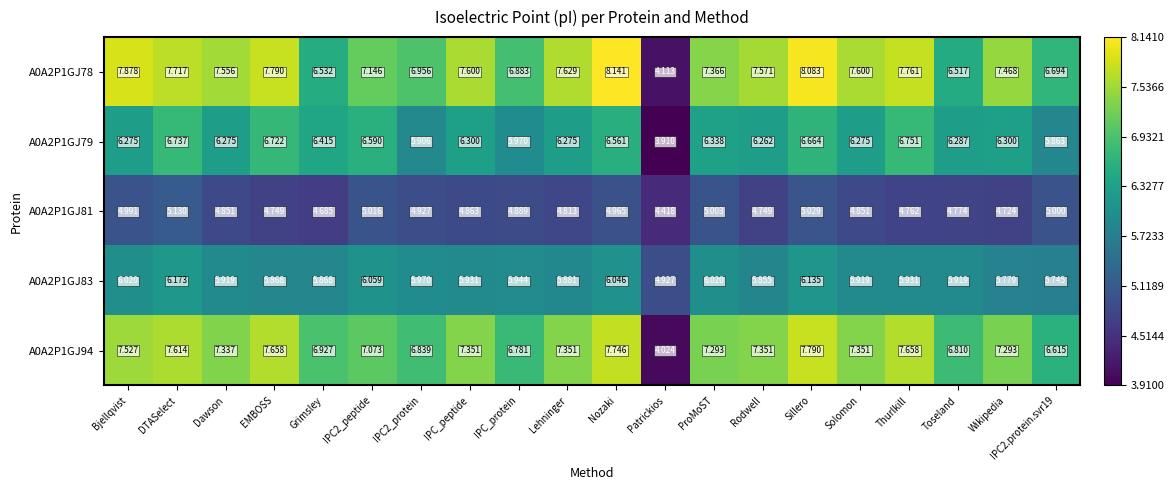

List the series in order of their peak value, lowest first.

A0A2P1GJ81, A0A2P1GJ83, A0A2P1GJ79, A0A2P1GJ94, A0A2P1GJ78